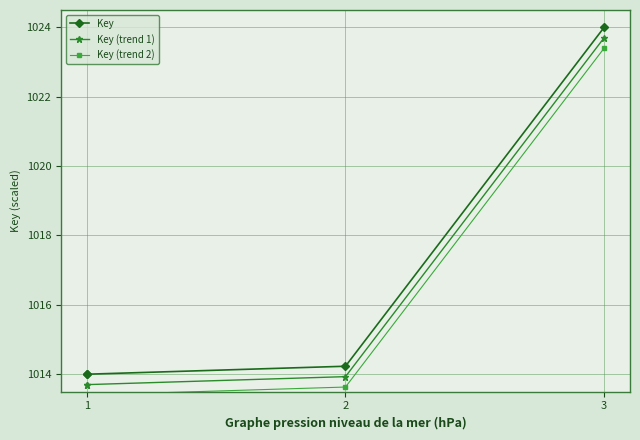

At which category is the sum across all series the highest?

3